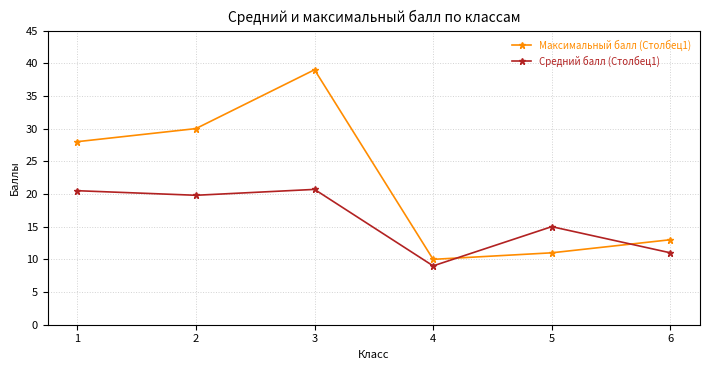

Reading right to left, list all the values displayed in this chart.

Максимальный балл (Столбец1): 13.0	11.0	10.0	39.0	30.0	28.0
Средний балл (Столбец1): 11.0	15.0	9.0	20.7	19.8	20.5